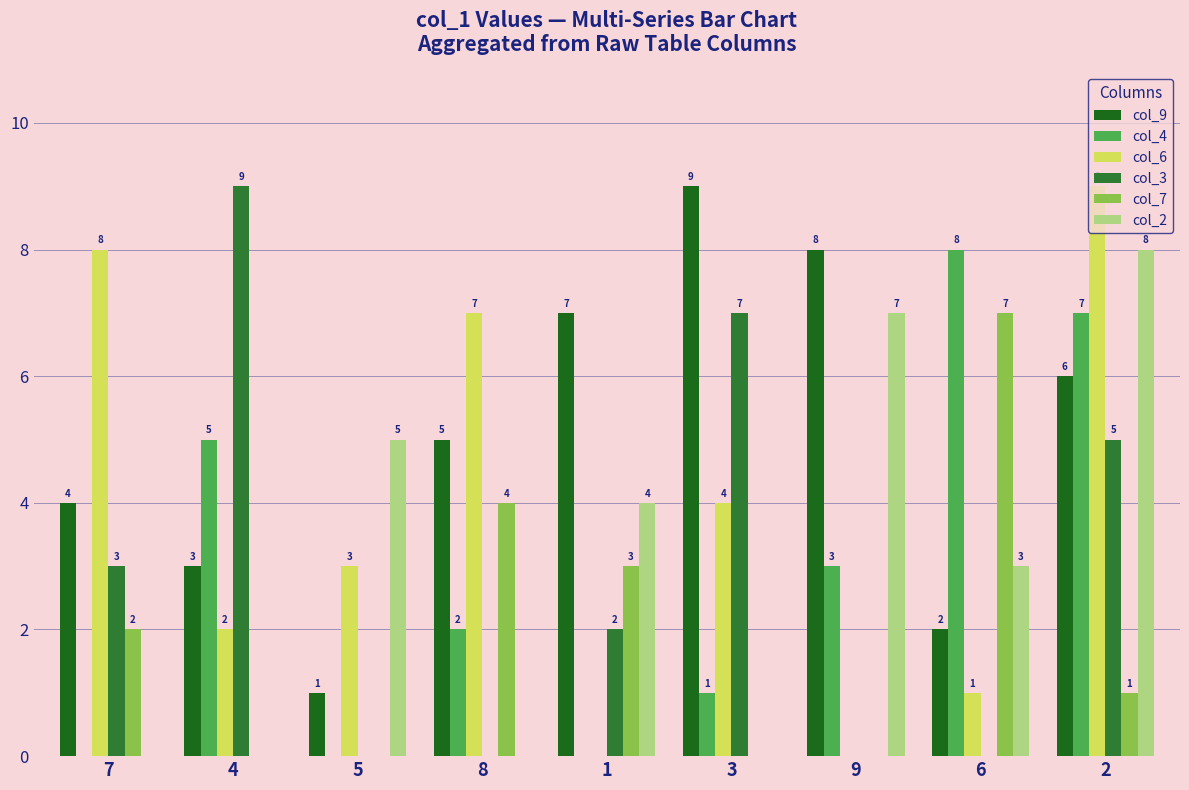

Rank the series by their maximum value, from highest to lowest.

col_9, col_6, col_3, col_4, col_2, col_7